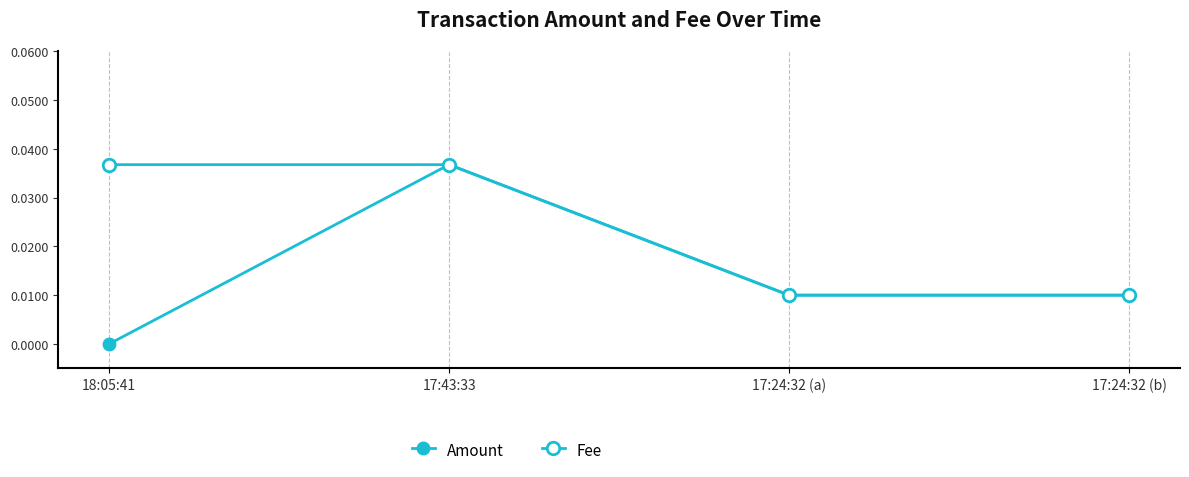

The value of Fee at 17:24:32 (b) is 0.0. True or false?

True